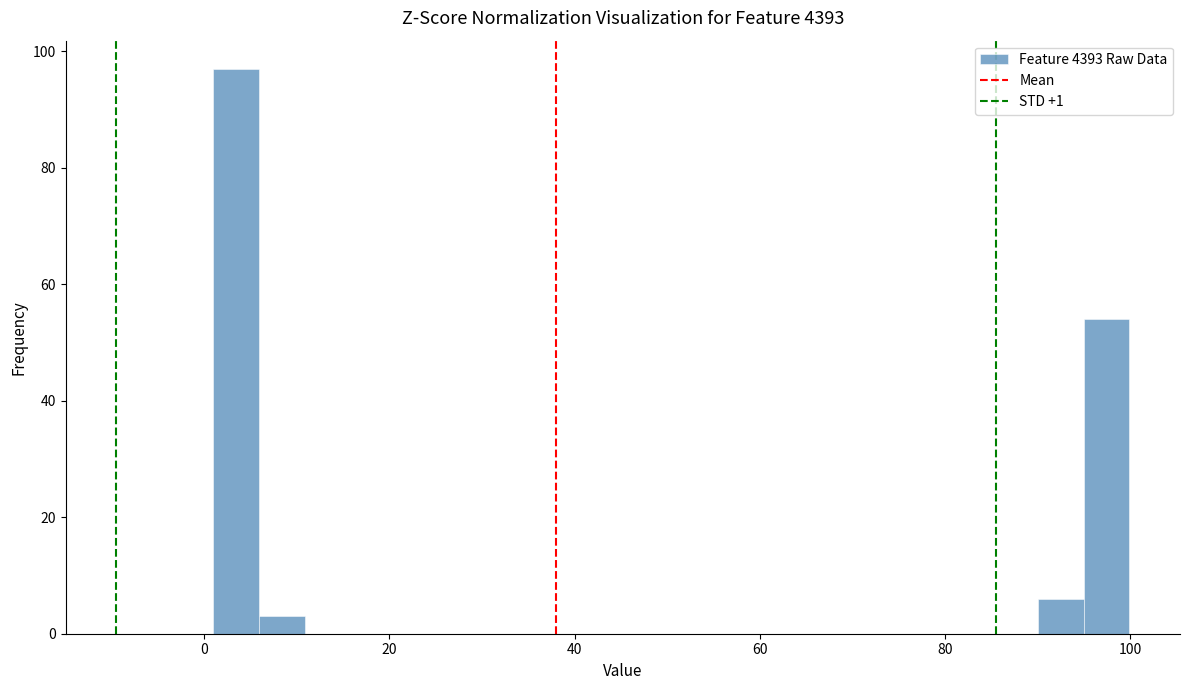

Around what value on the x-axis is the tallest bar? Give the approximate position of its centre, as read against the axis.

4